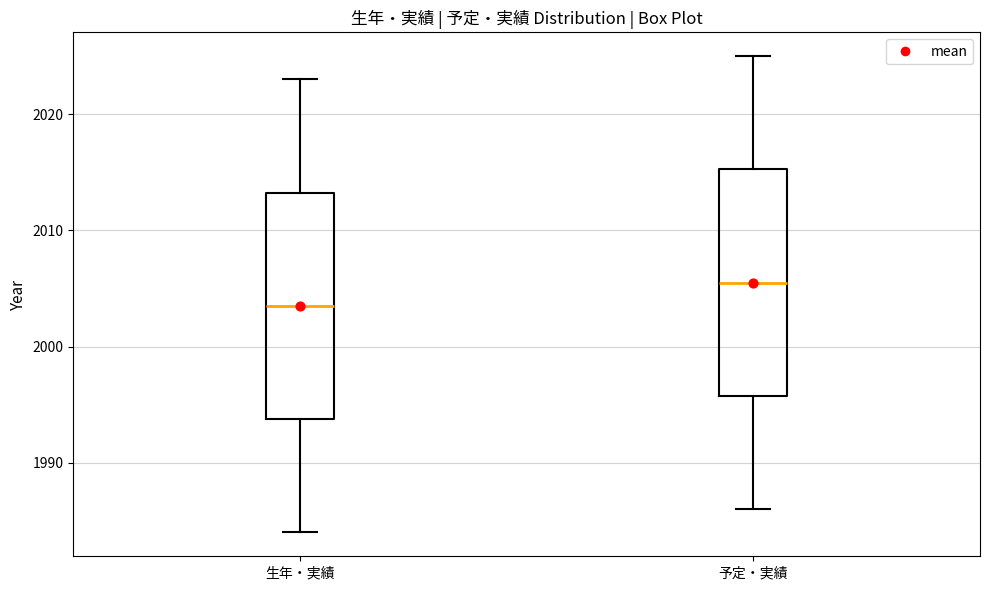

Which box has the lowest median line?

生年・実績